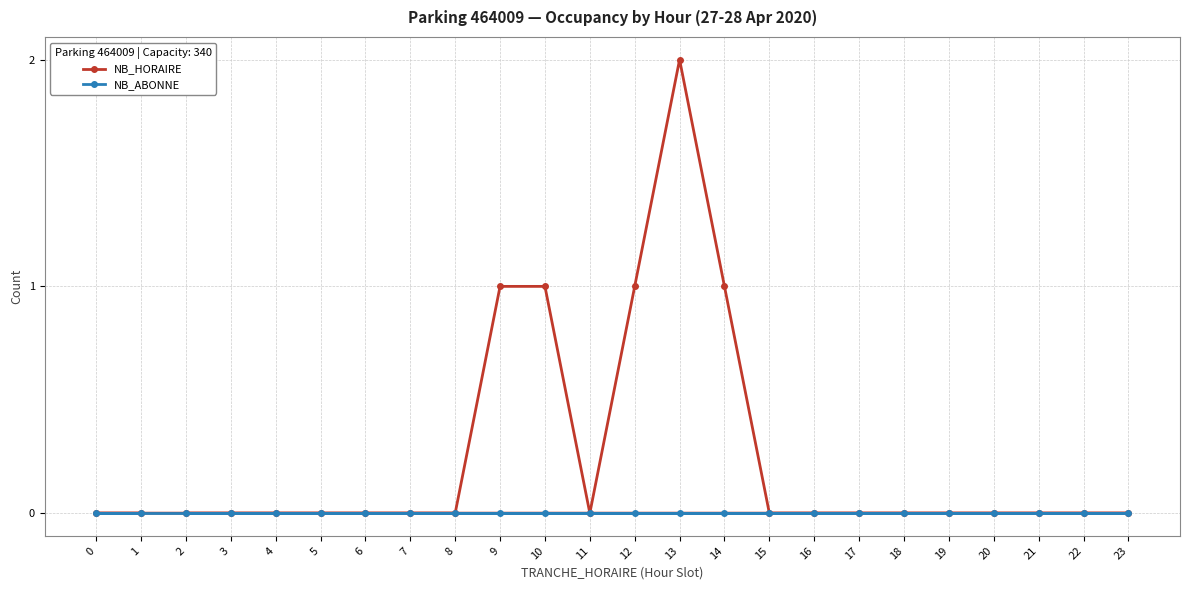

Reading right to left, list all the values displayed in this chart.

NB_HORAIRE: 23=0	22=0	21=0	20=0	19=0	18=0	17=0	16=0	15=0	14=1	13=2	12=1	11=0	10=1	9=1	8=0	7=0	6=0	5=0	4=0	3=0	2=0	1=0	0=0
NB_ABONNE: 23=0	22=0	21=0	20=0	19=0	18=0	17=0	16=0	15=0	14=0	13=0	12=0	11=0	10=0	9=0	8=0	7=0	6=0	5=0	4=0	3=0	2=0	1=0	0=0